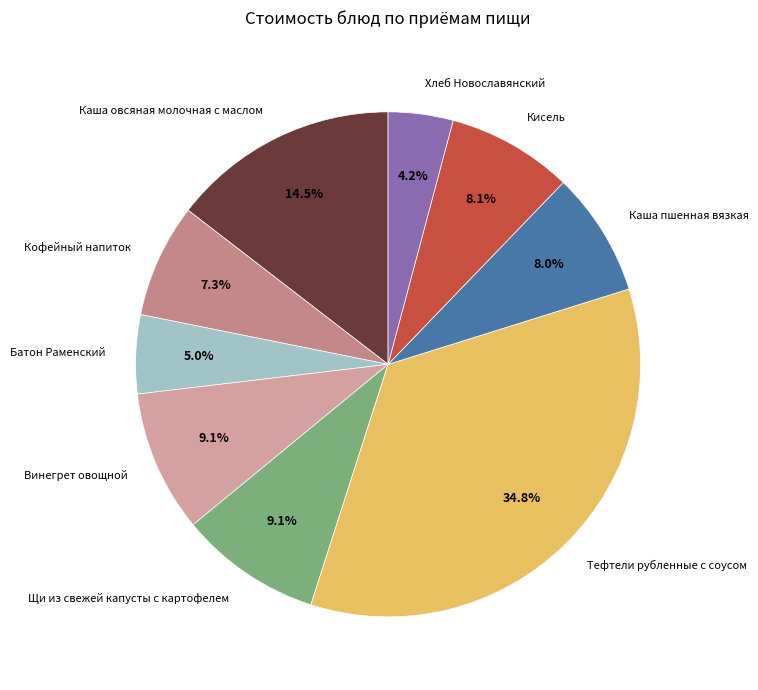

What is the largest slice in the pie chart?

Тефтели рубленные с соусом